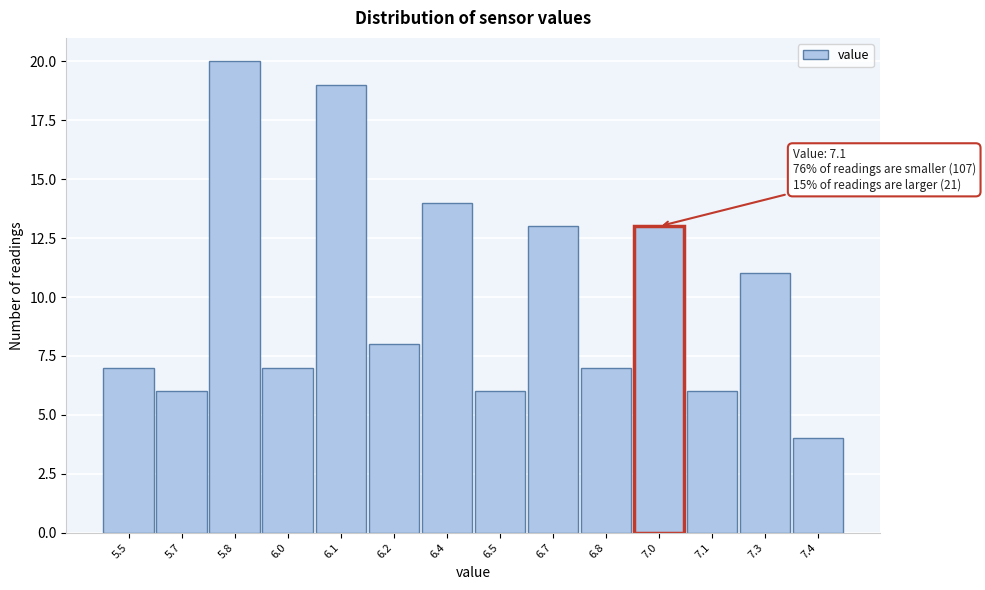

Reading left to right, extract all data points from this chart.

7	6	20	7	19	8	14	6	13	7	13	6	11	4